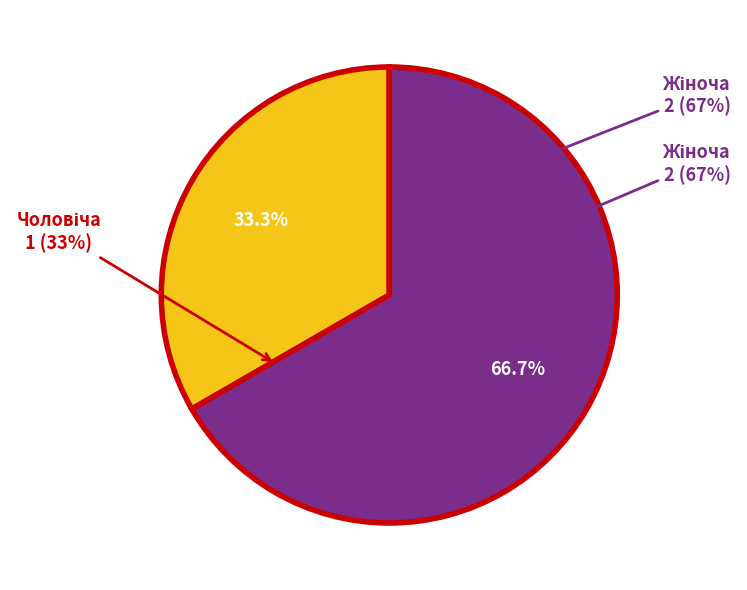

Rank the categories by value from highest to lowest.

Жіноча, Чоловіча